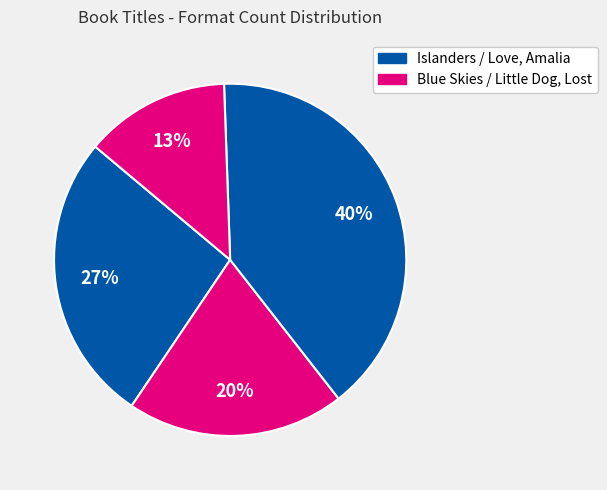

How many segments does this pie chart have?

4